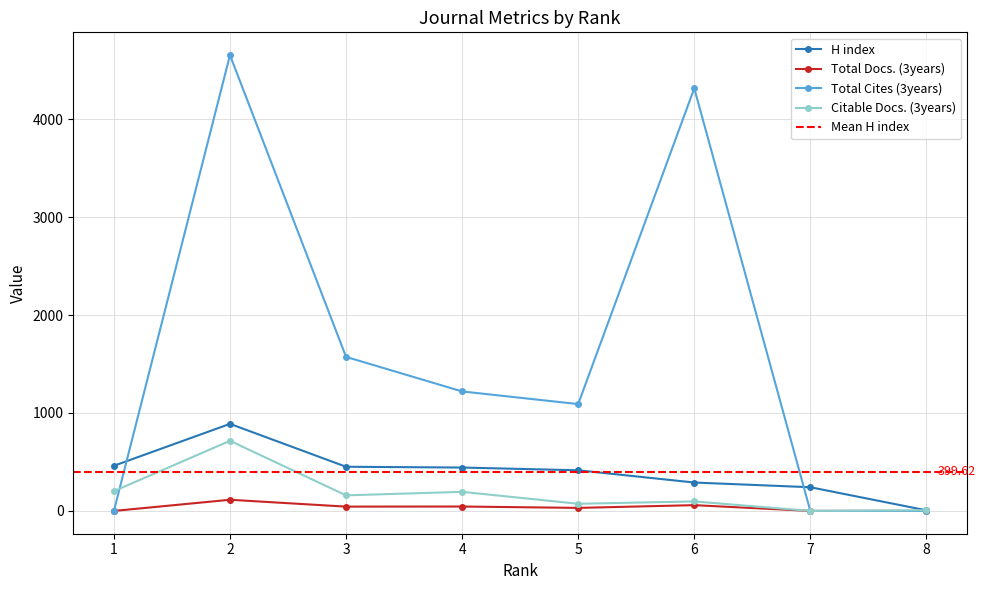

What is the difference between the maximum and minimum values in the Citable Docs. (3years) series?

716